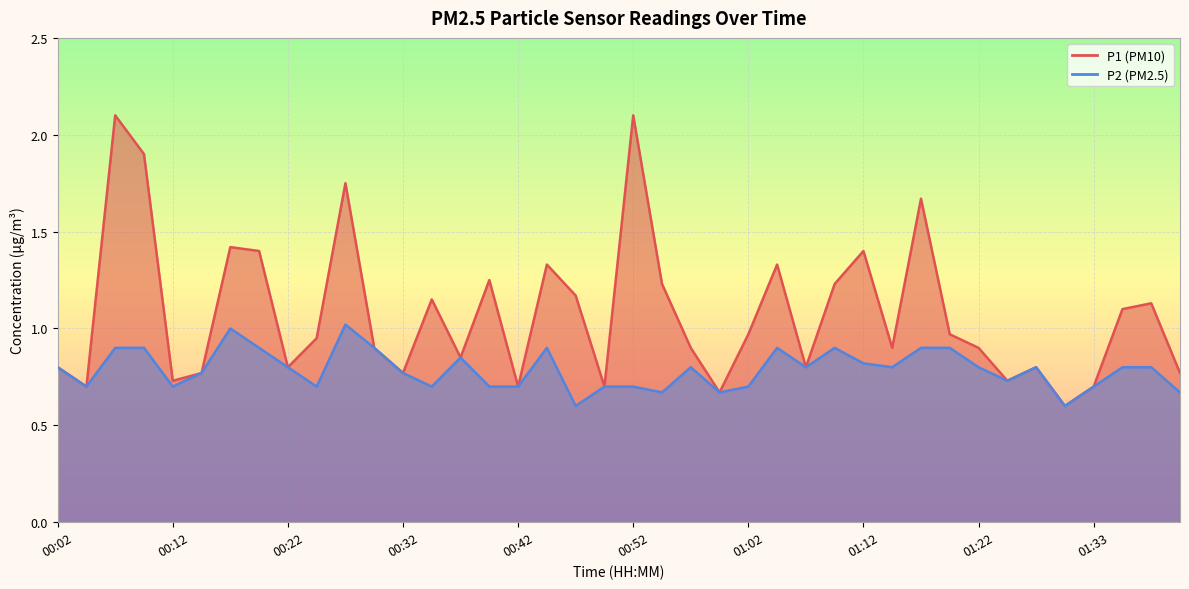

Rank the series at 00:57 from lowest to highest value.

P2, P1